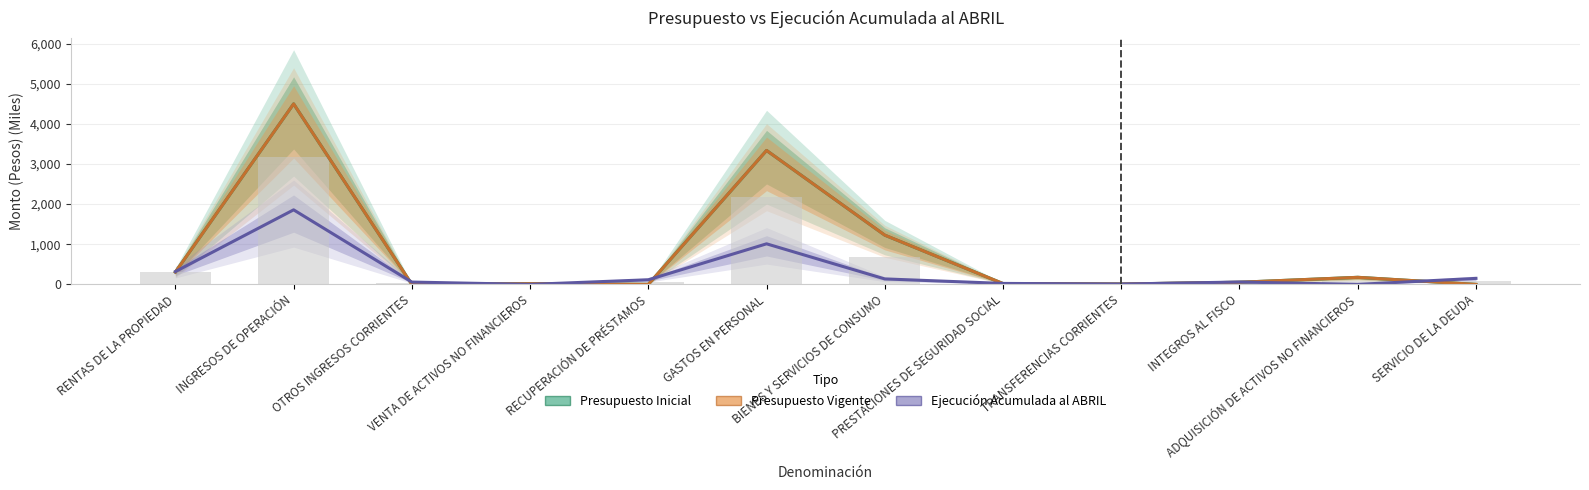

At how many categories does at least one series exceed 2933?

2